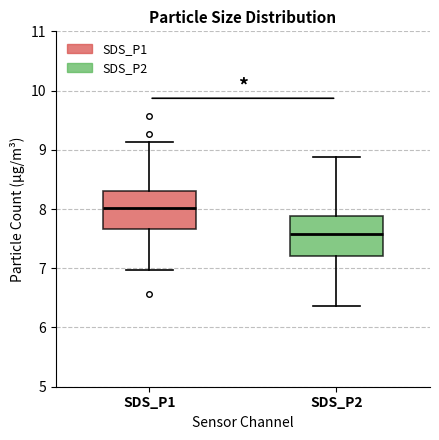

Which box has the lowest median line?

SDS_P2